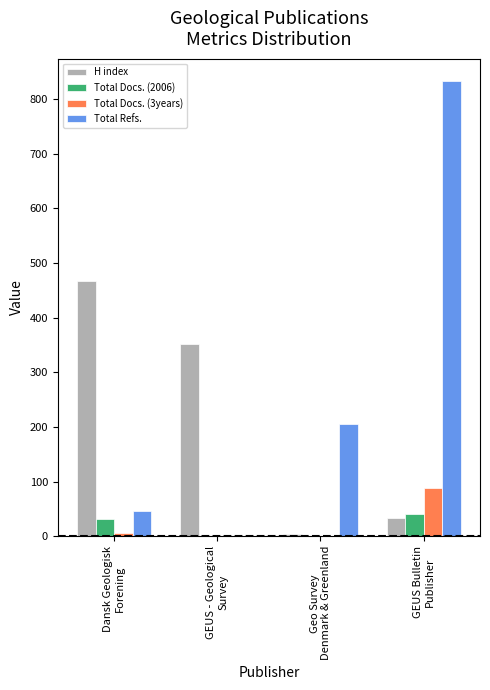

True or false: Total Docs. (3years) has a value of 7 at Dansk Geologisk
Forening.

True